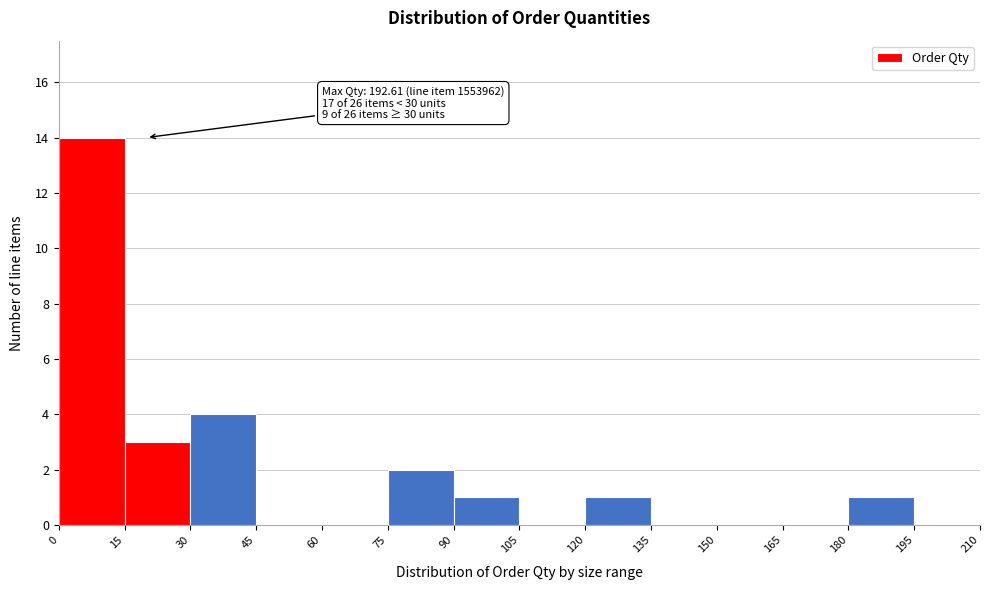

Which range on the x-axis has the tallest bar?

0 to 15